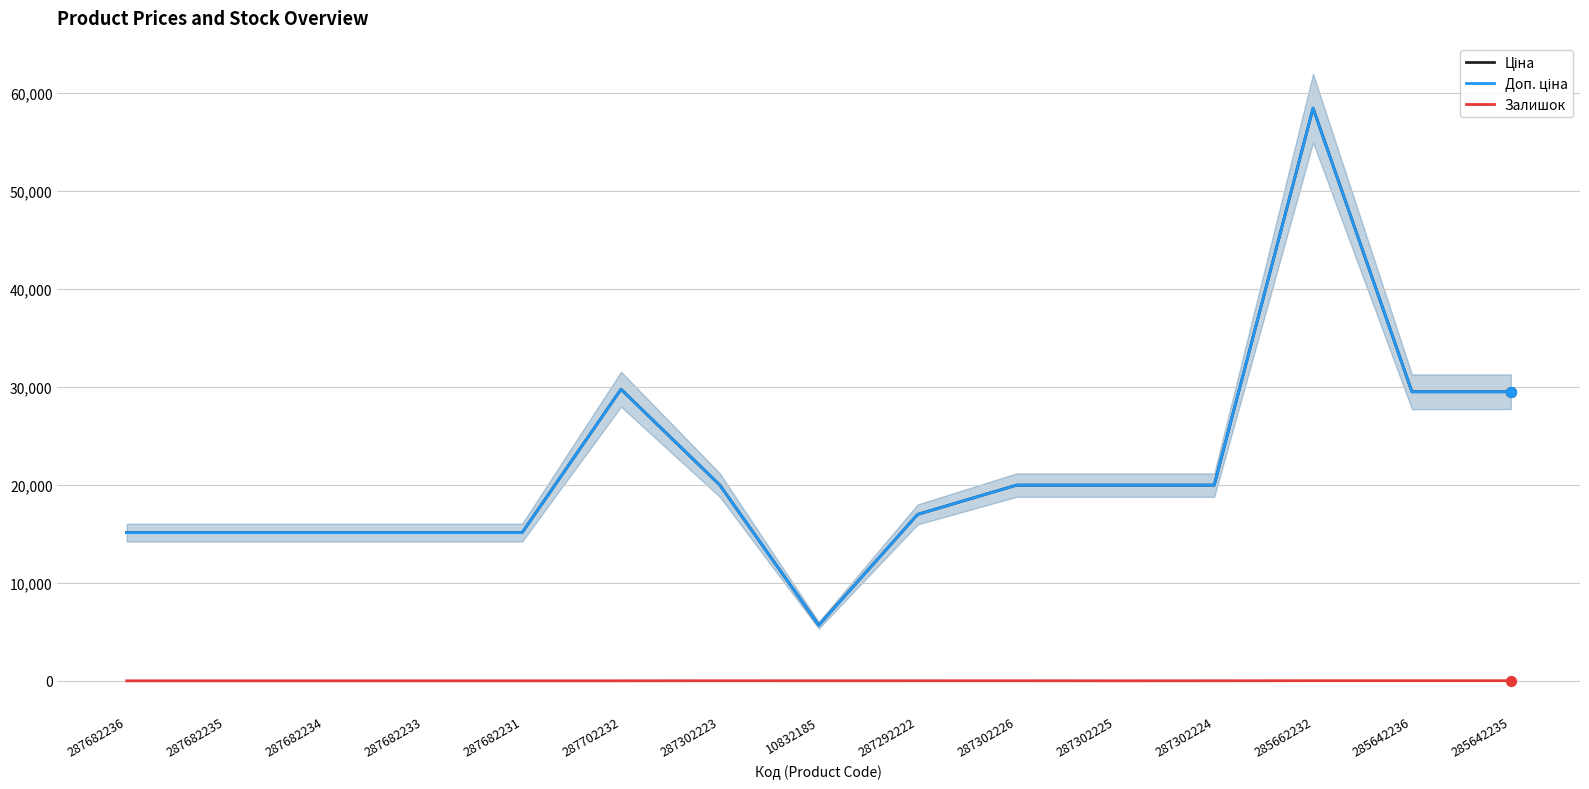

At which category is the sum across all series the highest?

285662232